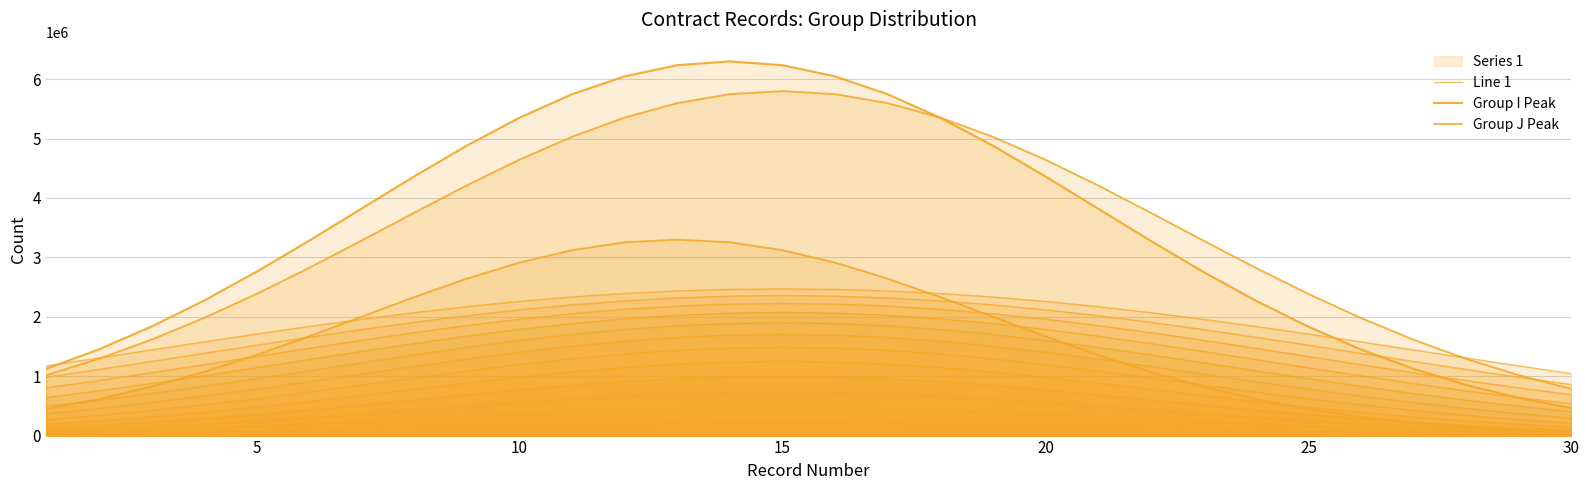

How many values in the Group J Peak series exceed 1670907?

15